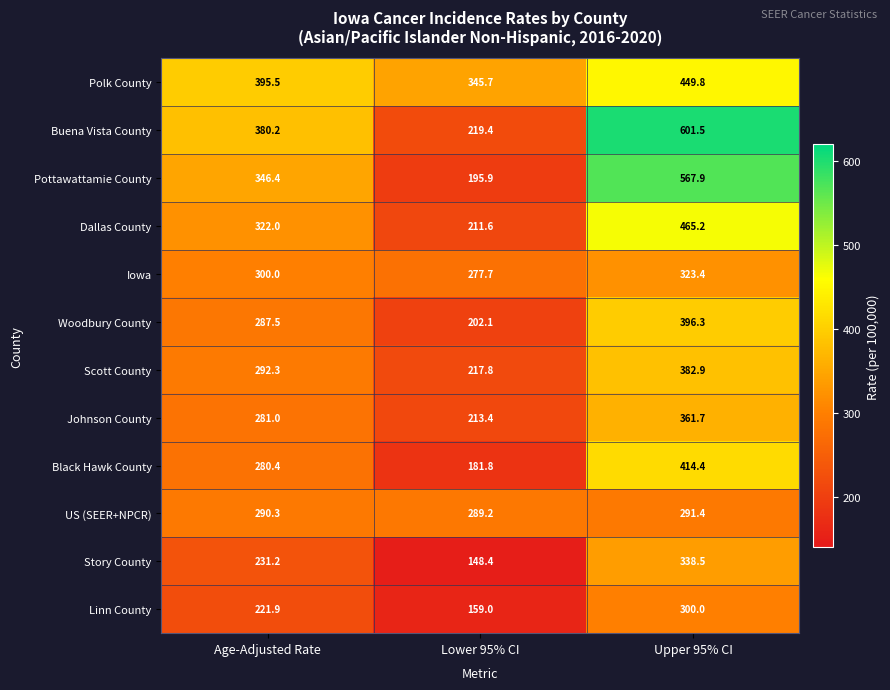

Which series has the largest range (max minus min)?

Buena Vista County